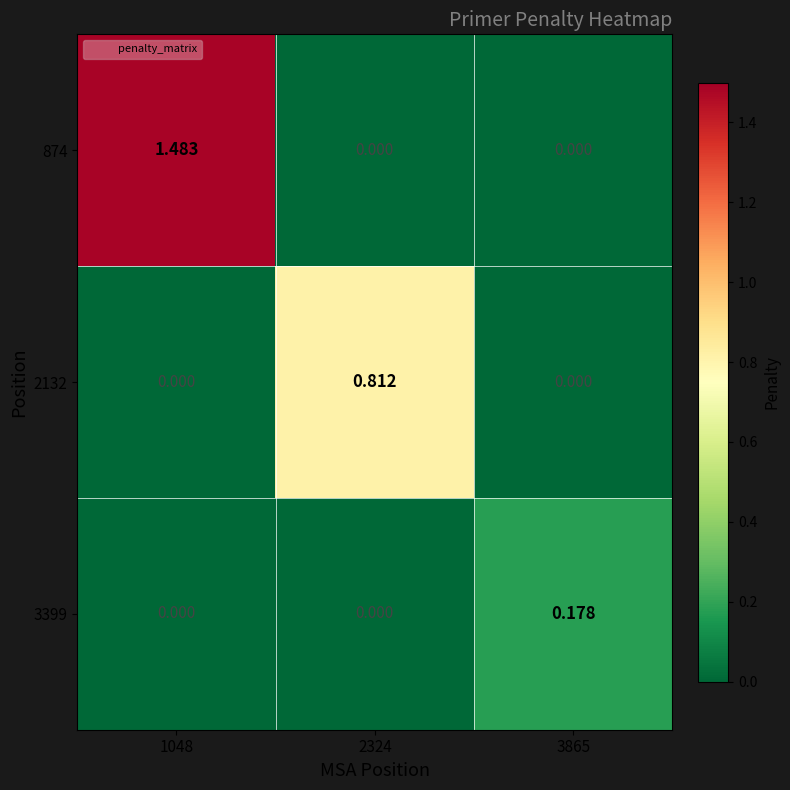

Is the value of 2132 at 2324 greater than the value of 874 at 1048?

No